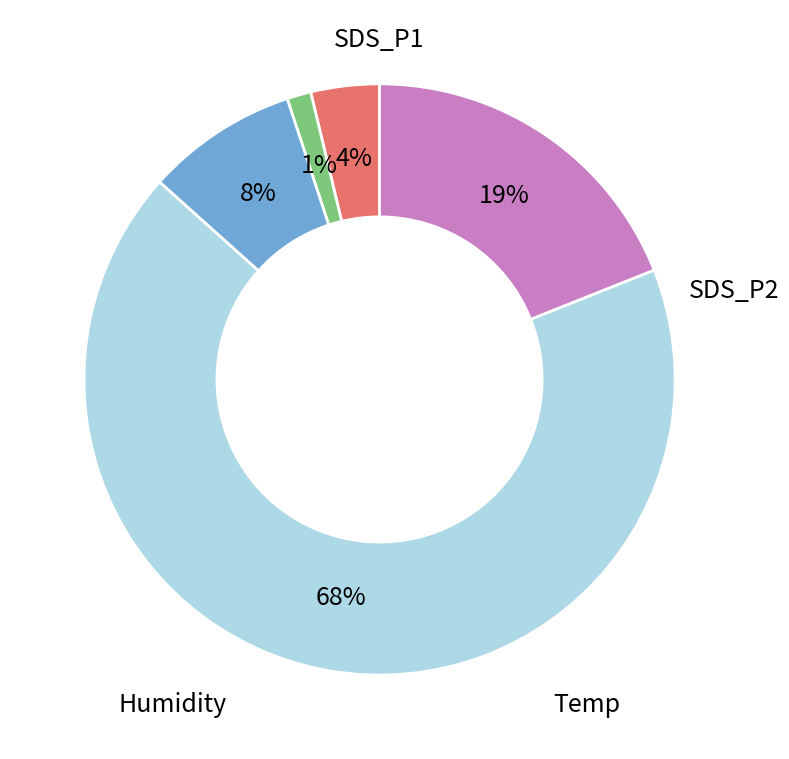

Is there any slice that represents more than half of the pie?

Yes